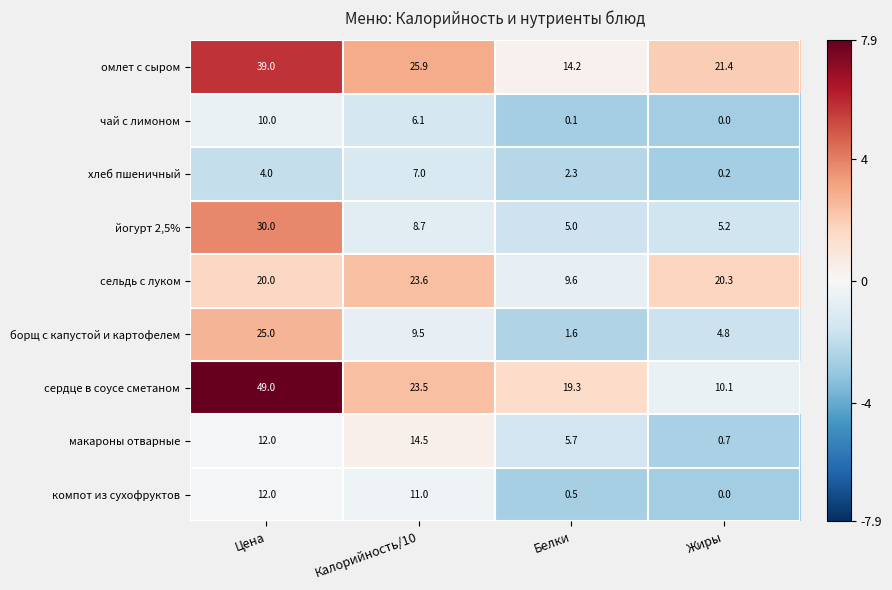

The value of хлеб пшеничный at Белки is 0.9. True or false?

False